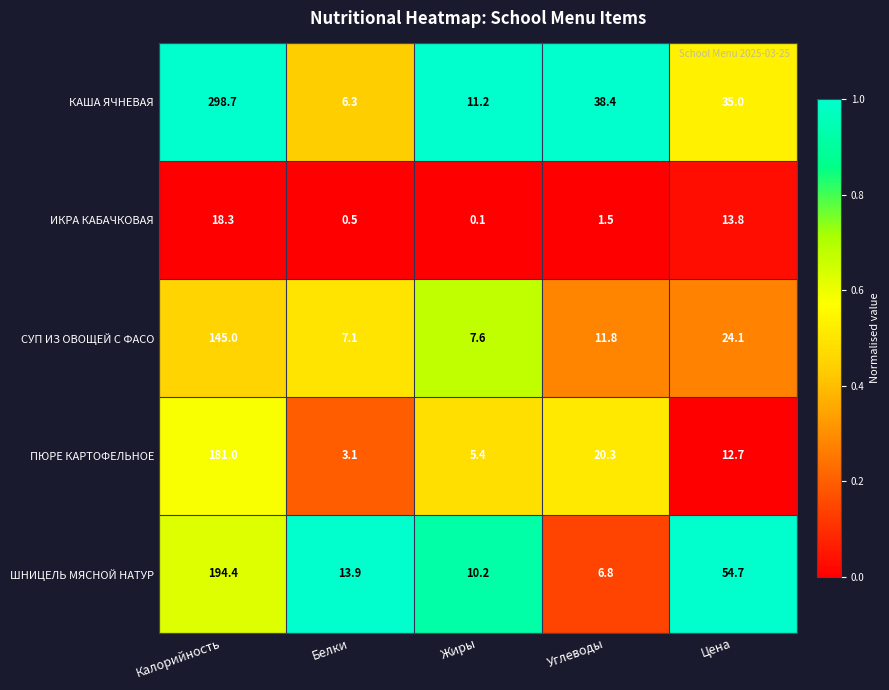

What is the sum of all ПЮРЕ КАРТОФЕЛЬНОЕ values?

222.5